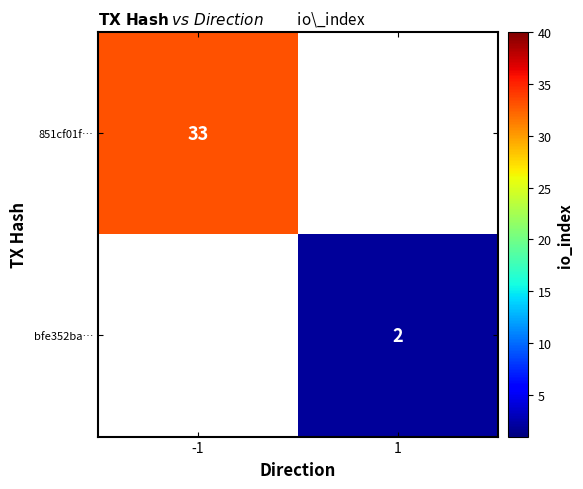

Is it true that 851cf01f… equals 33 at -1?

True